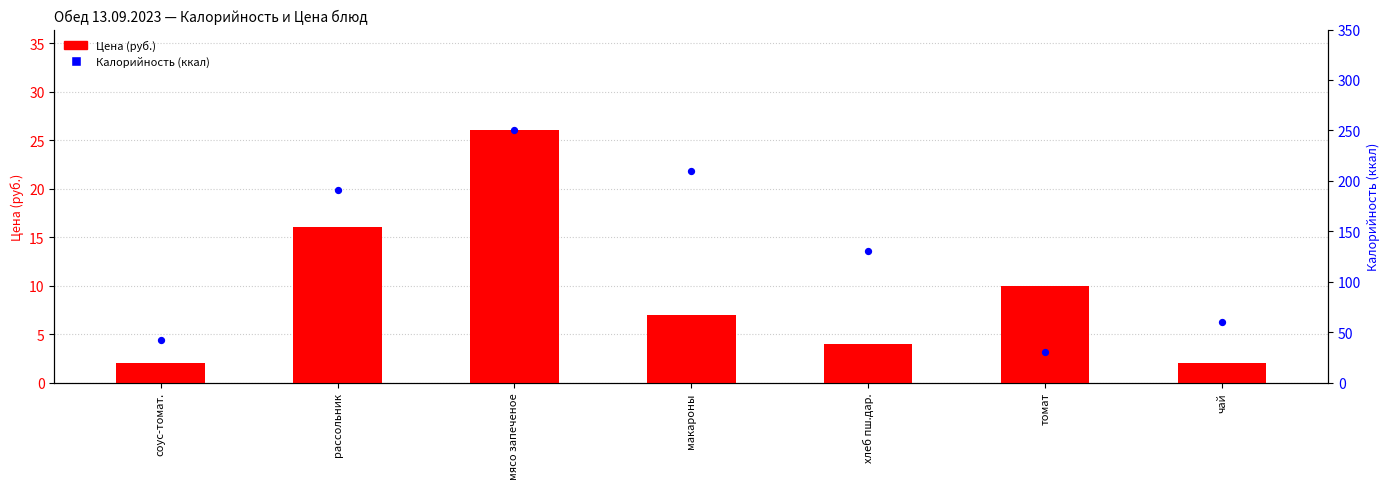

Which series reaches the maximum Y coordinate?

Калорийность (ккал)